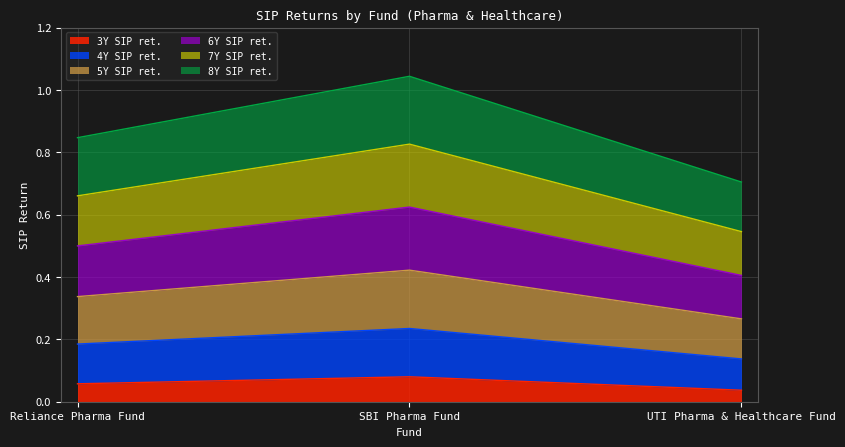

The 6Y SIP ret. series shows 0.6 at Reliance Pharma Fund. True or false?

False